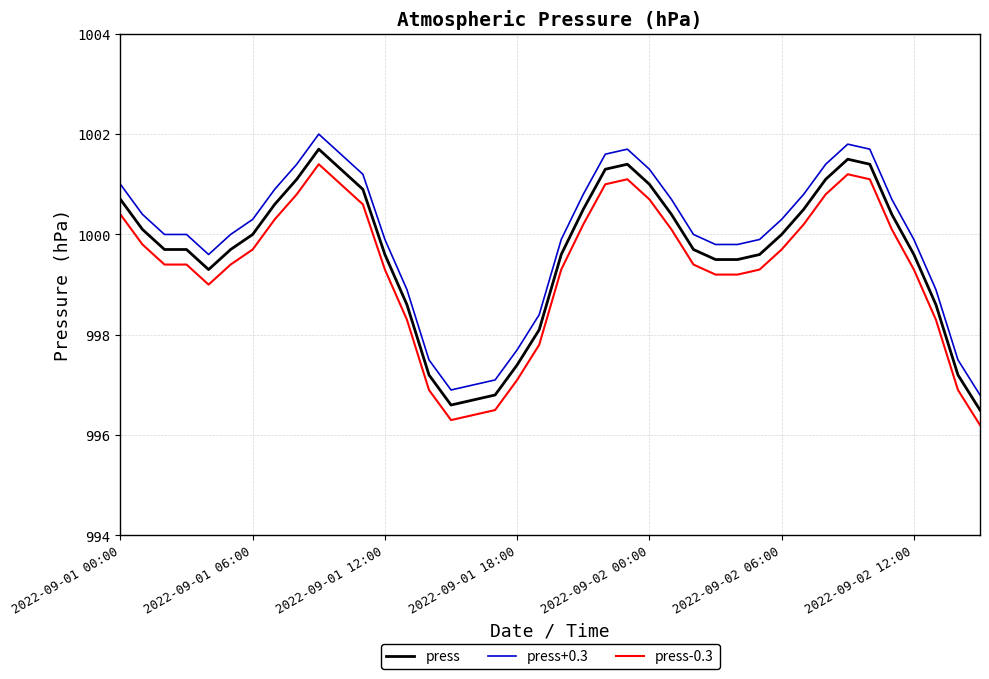

What is the difference between the maximum and minimum values in the press+0.3 series?

5.2